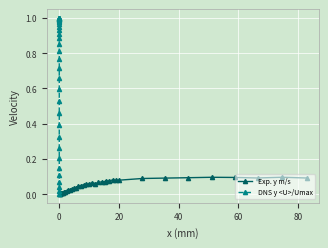

What is the value of the DNS y <U>/Umax point at the 23rd from the left?

1.0